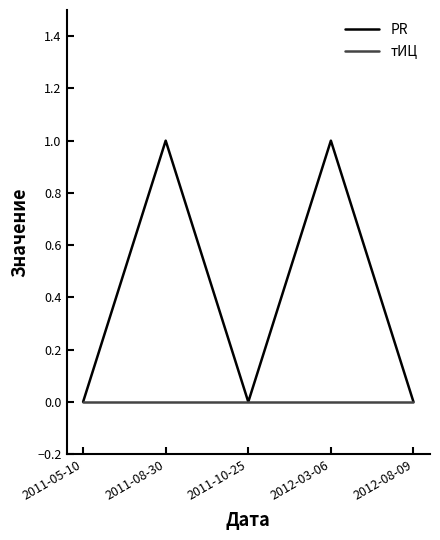

Is the value of PR at 2011-08-30 greater than the value of тИЦ at 2011-08-30?

Yes